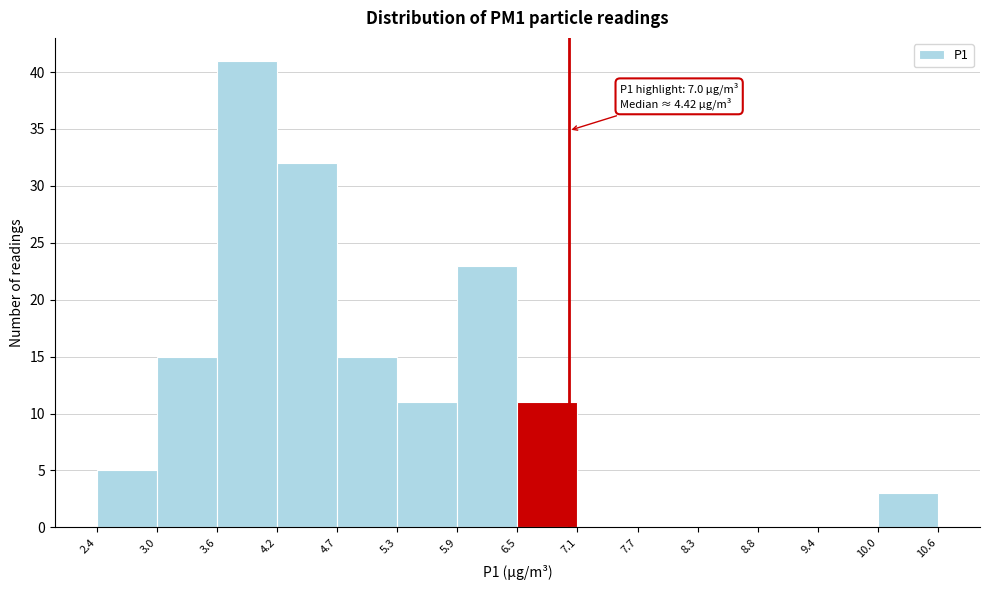

Over which range of the x-axis is the bar tallest?

3.6 to 4.2